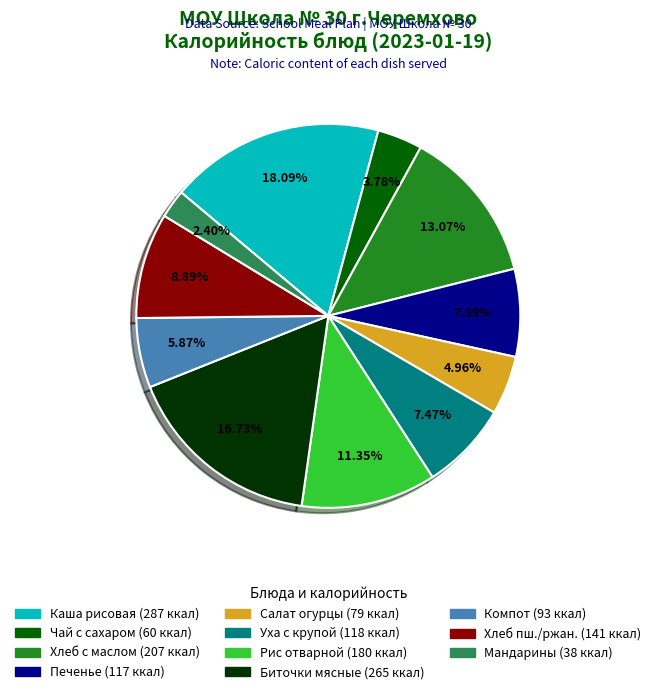

Count the number of slices in the pie.

11